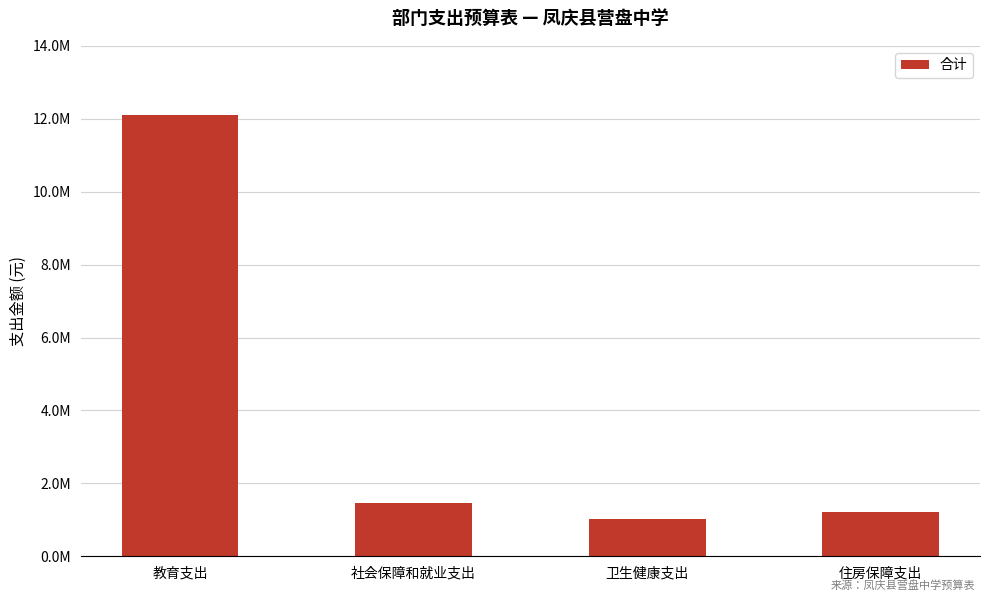

The value at 社会保障和就业支出 is 1472586.2. True or false?

True